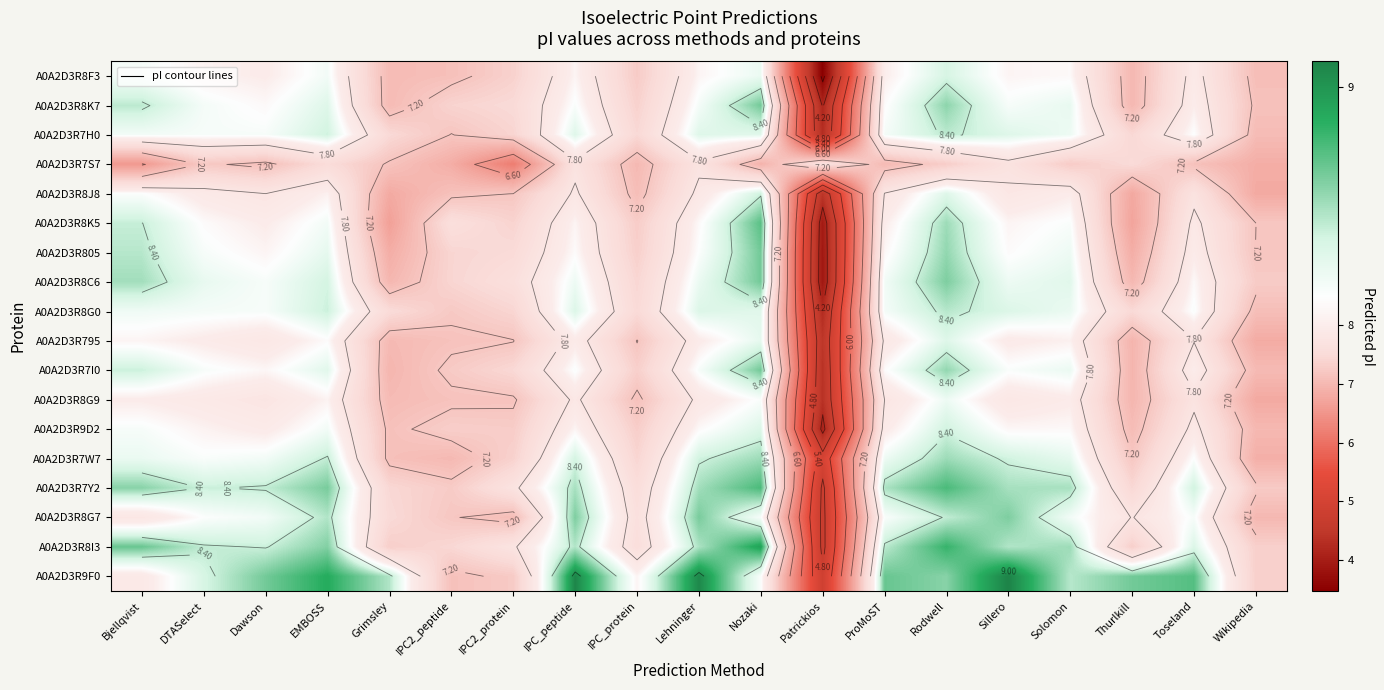

At which category is the sum across all series the highest?

Rodwell